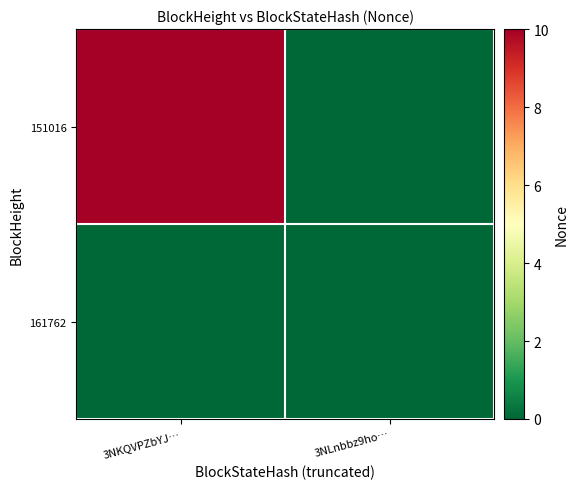

List the series in order of their overall mean, lowest first.

161762, 151016